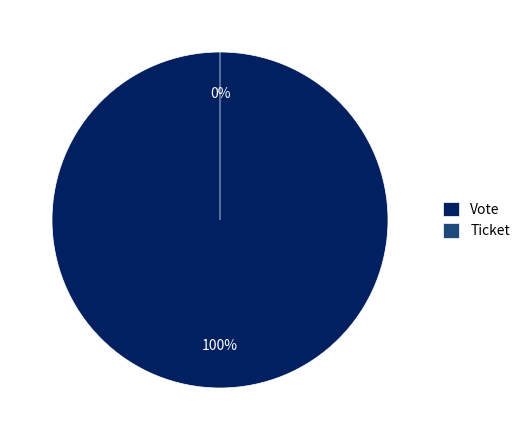

What percentage do Vote and Ticket together represent?

100.0%